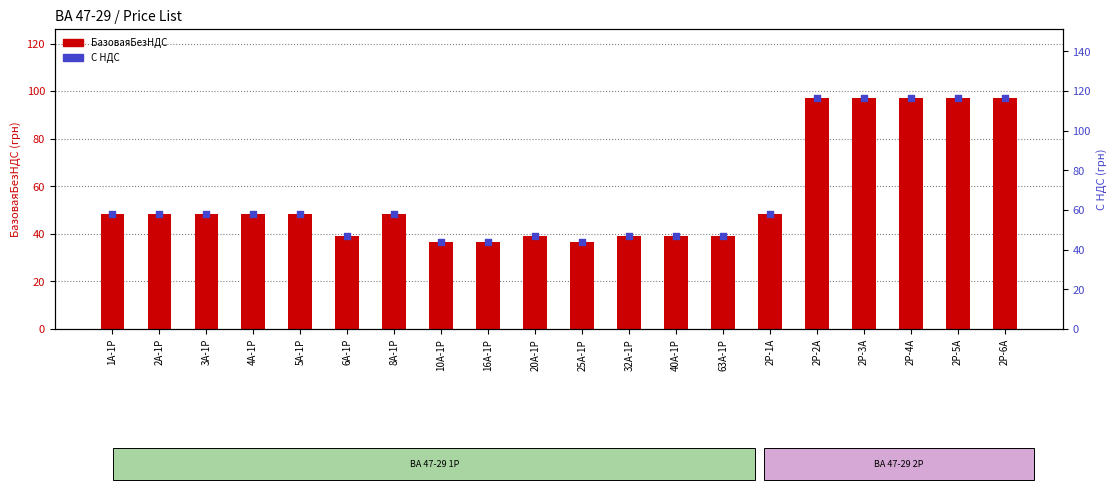

Is the value of С НДС at 4A-1P greater than the value of БазоваяБезНДС at 2A-1P?

Yes